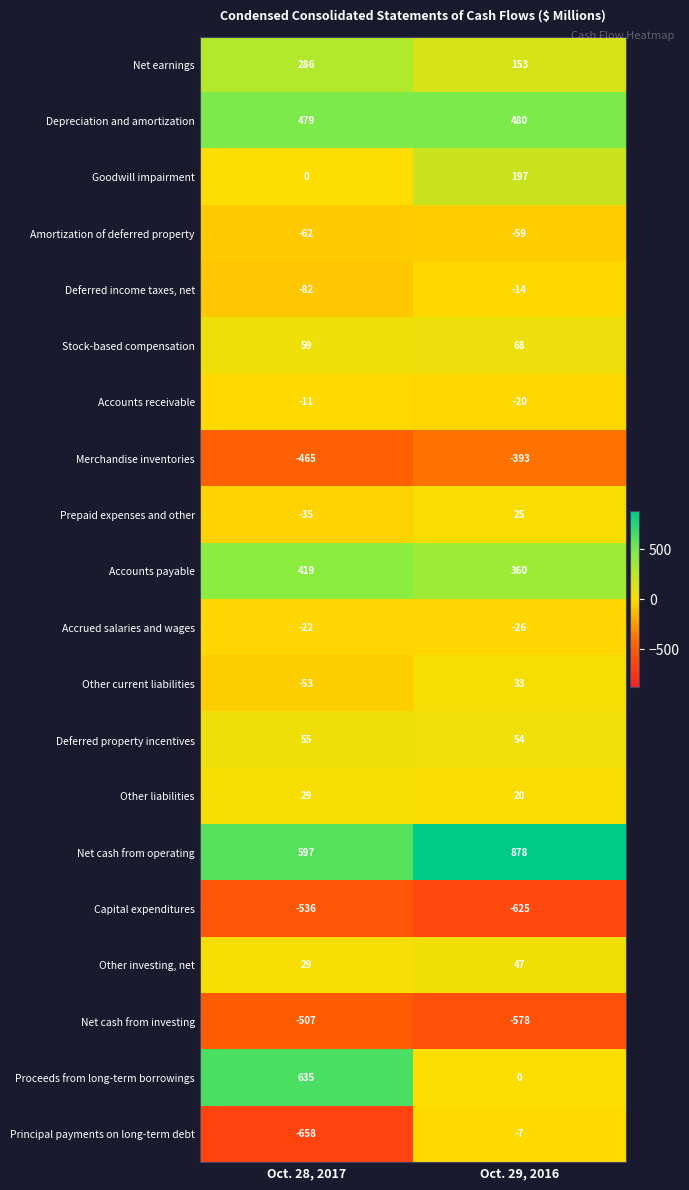

Which category has the lowest value across all series?

Oct. 28, 2017